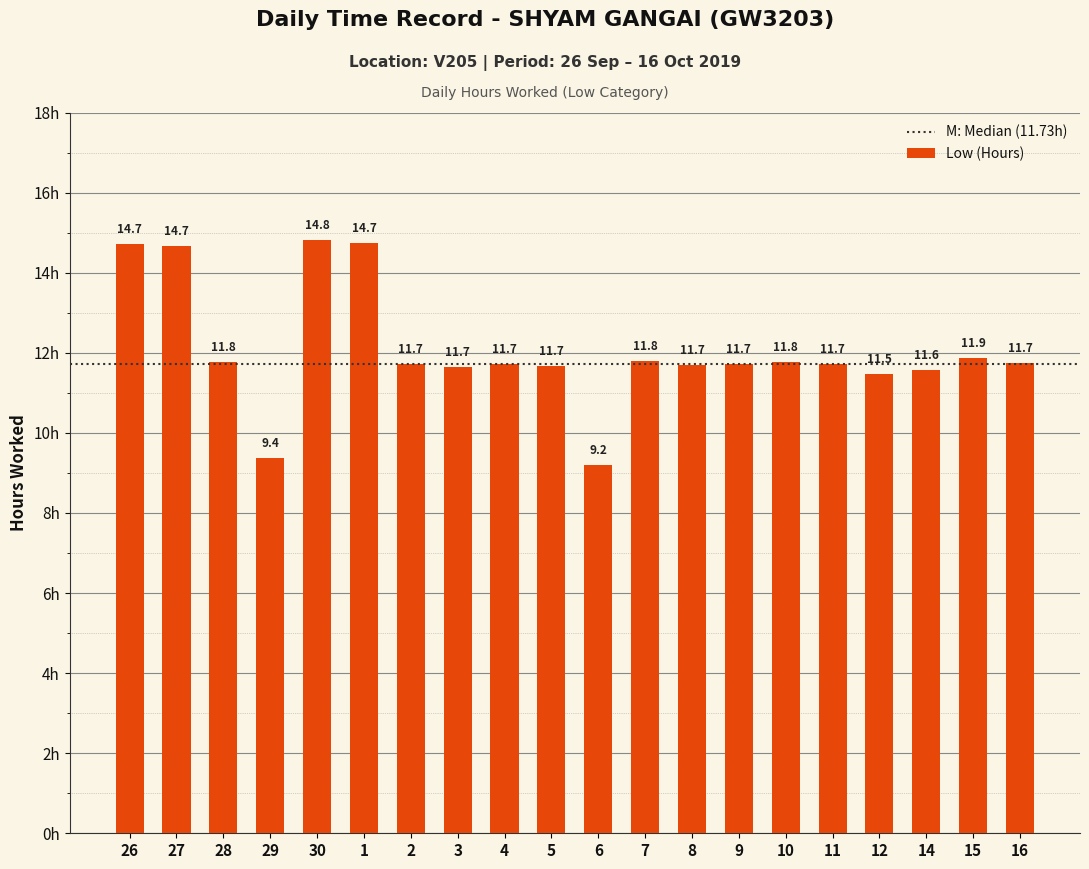

What is the sum of all values?

241.4